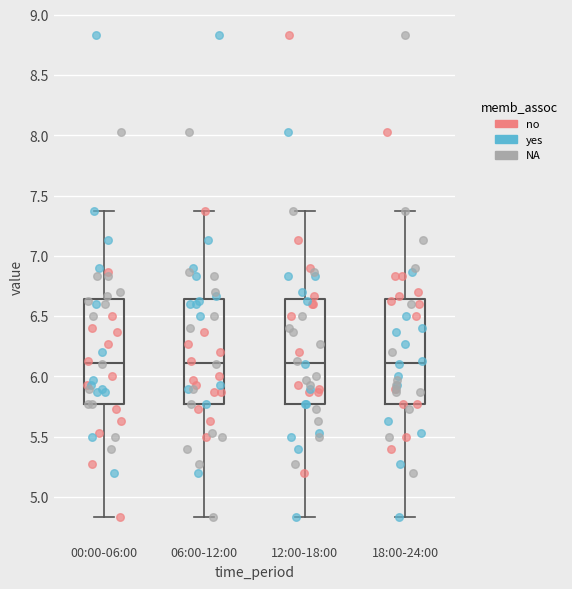

Reading left to right, read every box against the y-axis: the position of its median line, the range the box covers, and the ends of its whiskers. The values are not printed on the chart, so give them approximately, as read against the axis.

00:00-06:00: median 6.10, box 5.75 to 6.65, whiskers 4.85 to 7.35
06:00-12:00: median 6.10, box 5.75 to 6.65, whiskers 4.85 to 7.35
12:00-18:00: median 6.10, box 5.75 to 6.65, whiskers 4.85 to 7.35
18:00-24:00: median 6.10, box 5.75 to 6.65, whiskers 4.85 to 7.35